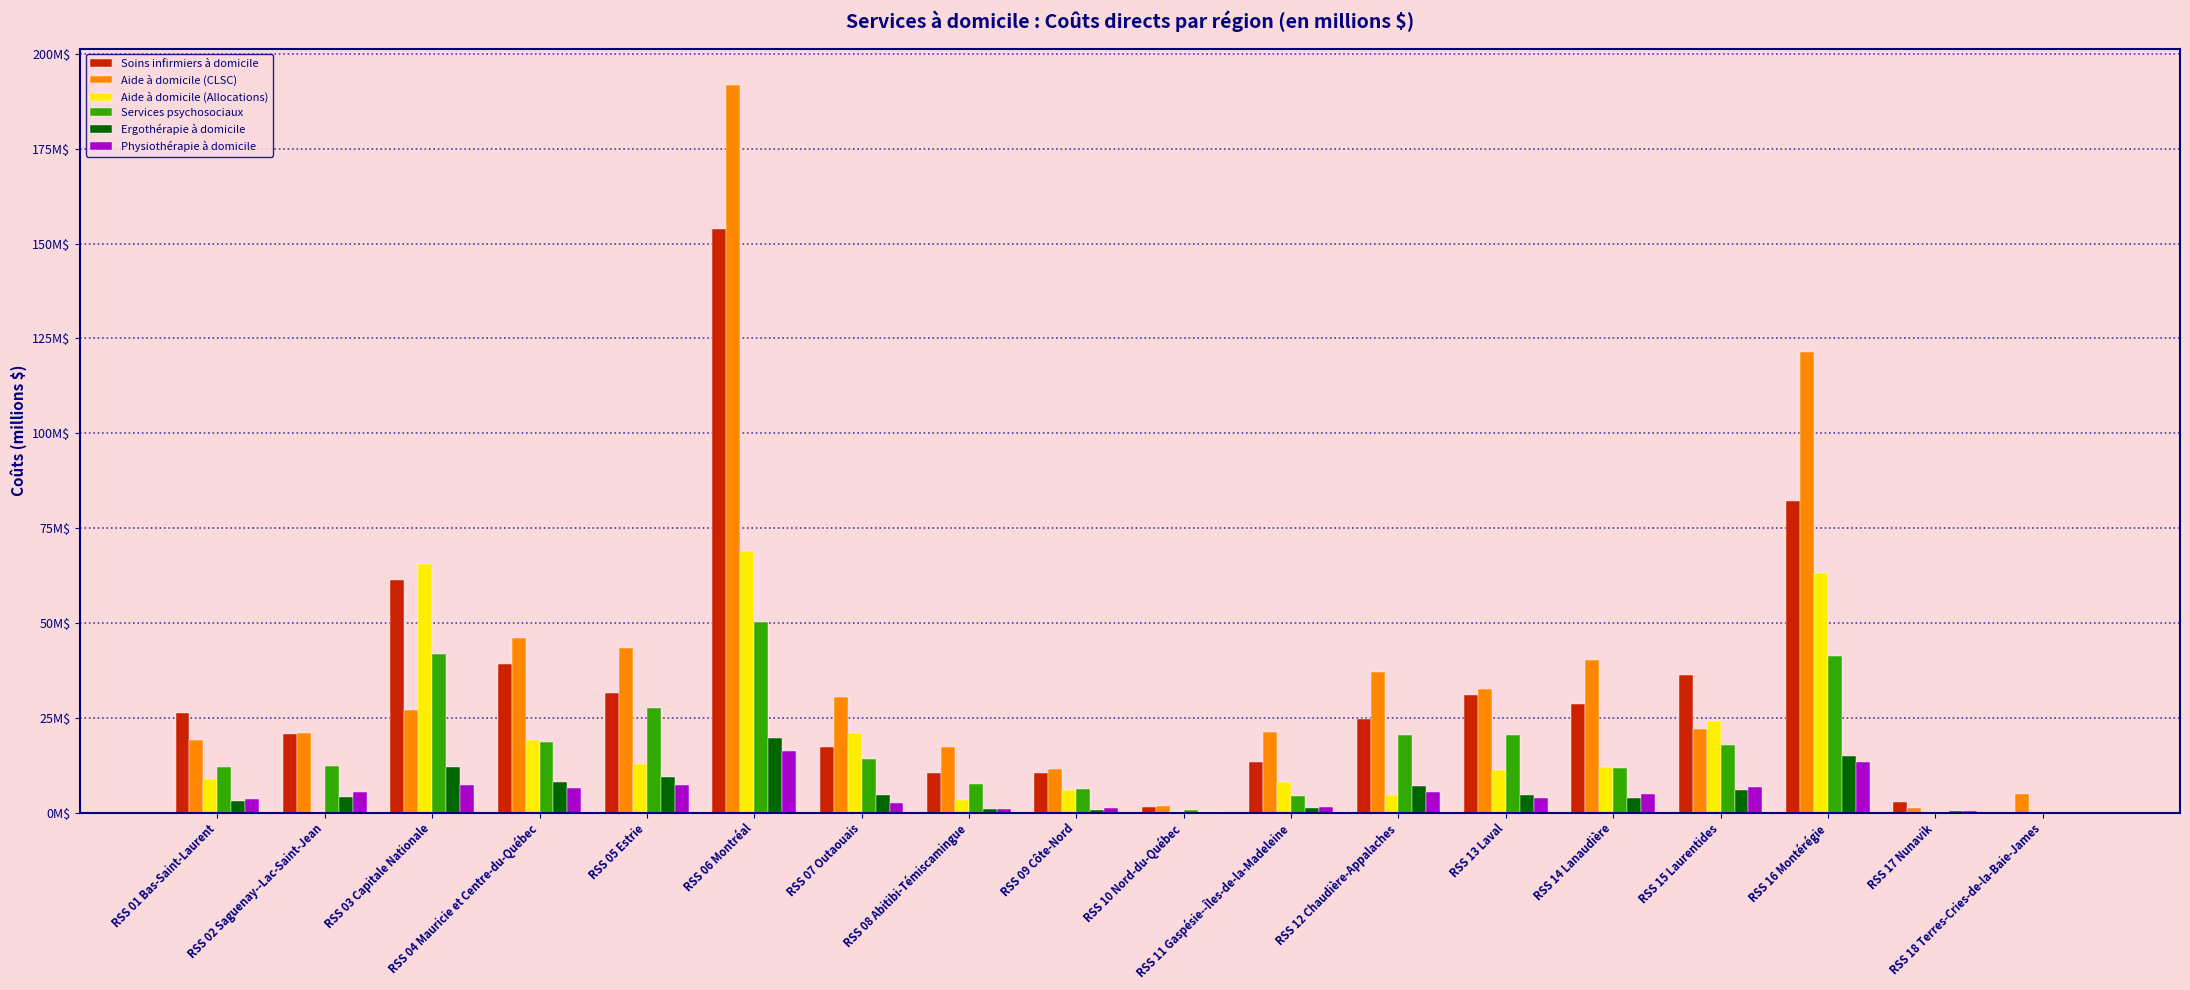

Does the chart contain stacked bars?

No